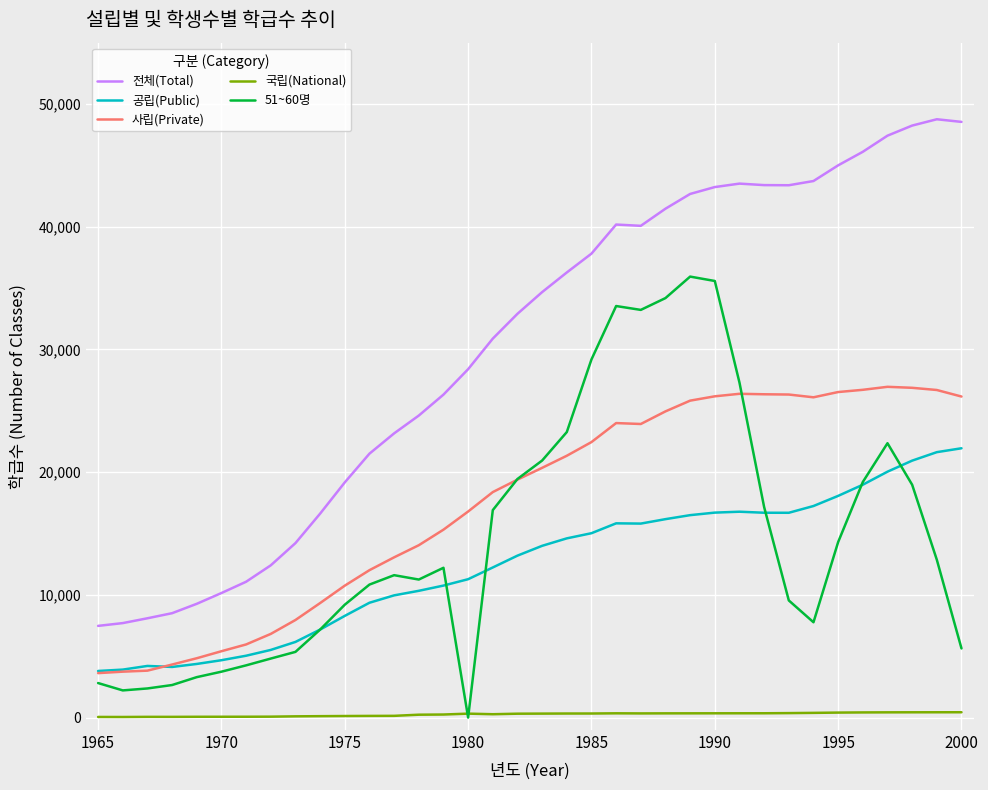

List the series in order of their peak value, lowest first.

국립(National), 공립(Public), 사립(Private), 51~60명, 전체(Total)